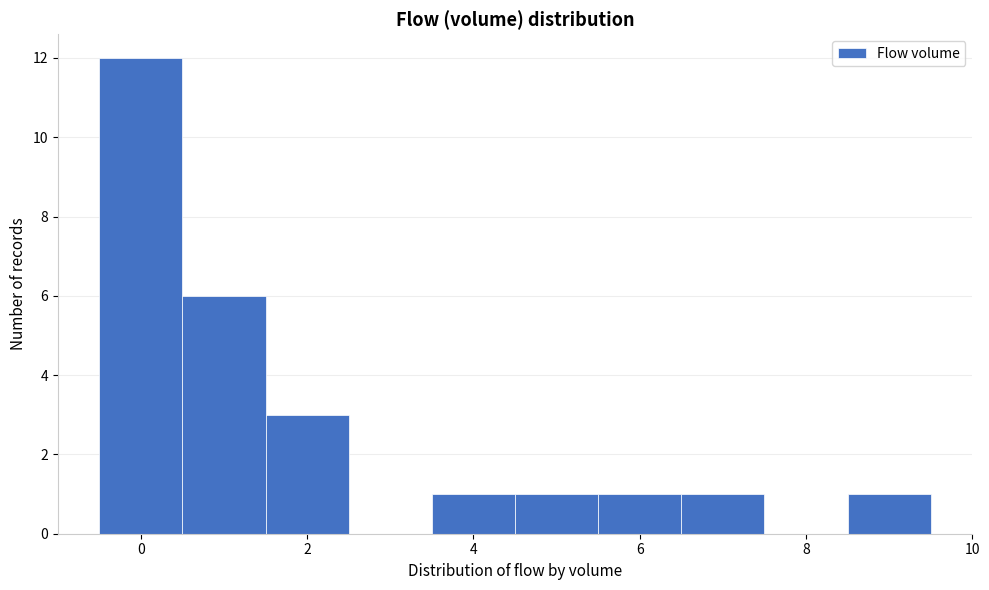

Reading left to right, list every bar in this chart as the range it spans on the x-axis followed by its height. Neither the bar edges nor the heights are printed on the chart, so give them approximately, as read against the axes.

-0.5 to 0.5: 12
0.5 to 1.5: 6
1.5 to 2.5: 3
2.5 to 3.5: 0
3.5 to 4.5: 1
4.5 to 5.5: 1
5.5 to 6.5: 1
6.5 to 7.5: 1
7.5 to 8.5: 0
8.5 to 9.5: 1